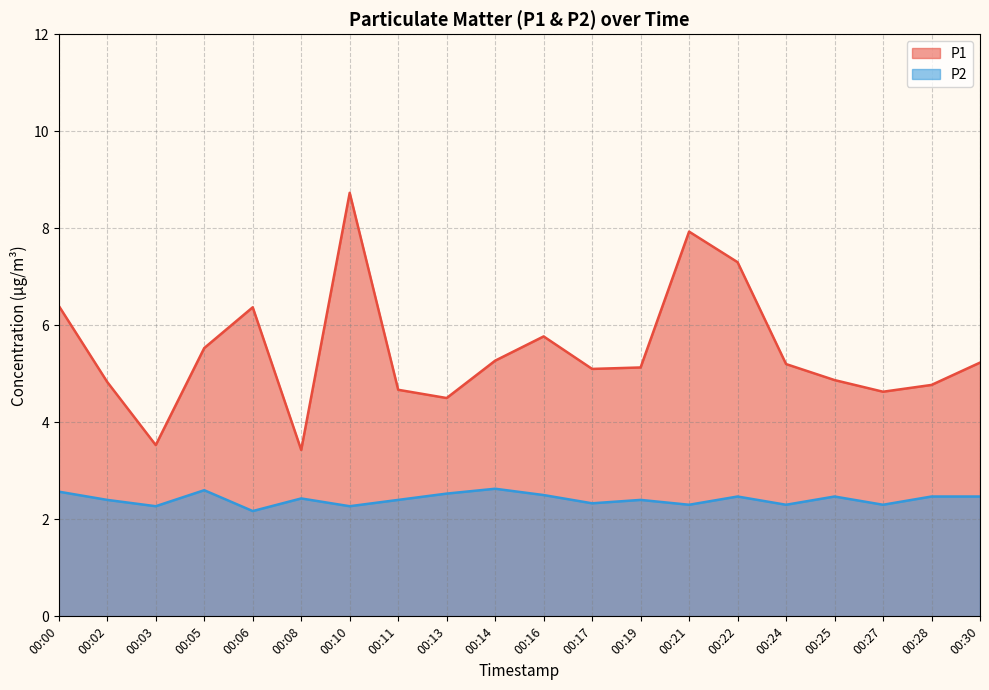

Rank the series by their maximum value, from highest to lowest.

P1, P2